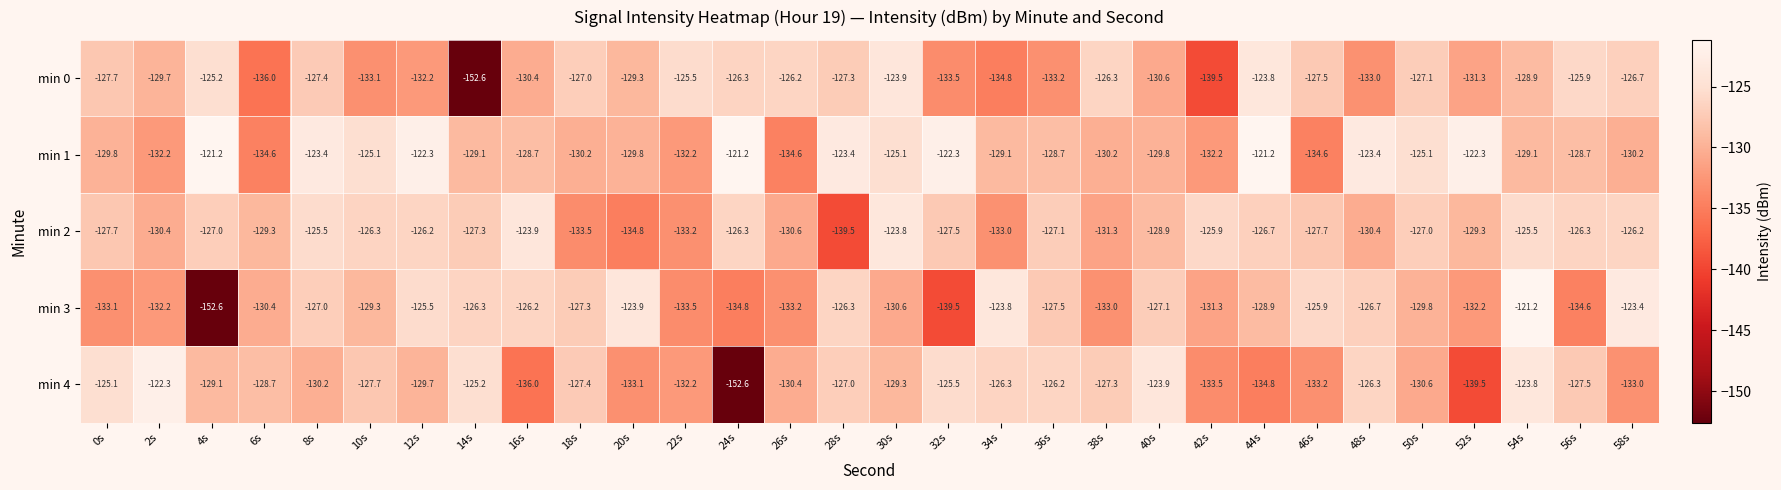

At 38s, list the series in order from largest to smallest.

min 0, min 4, min 1, min 2, min 3